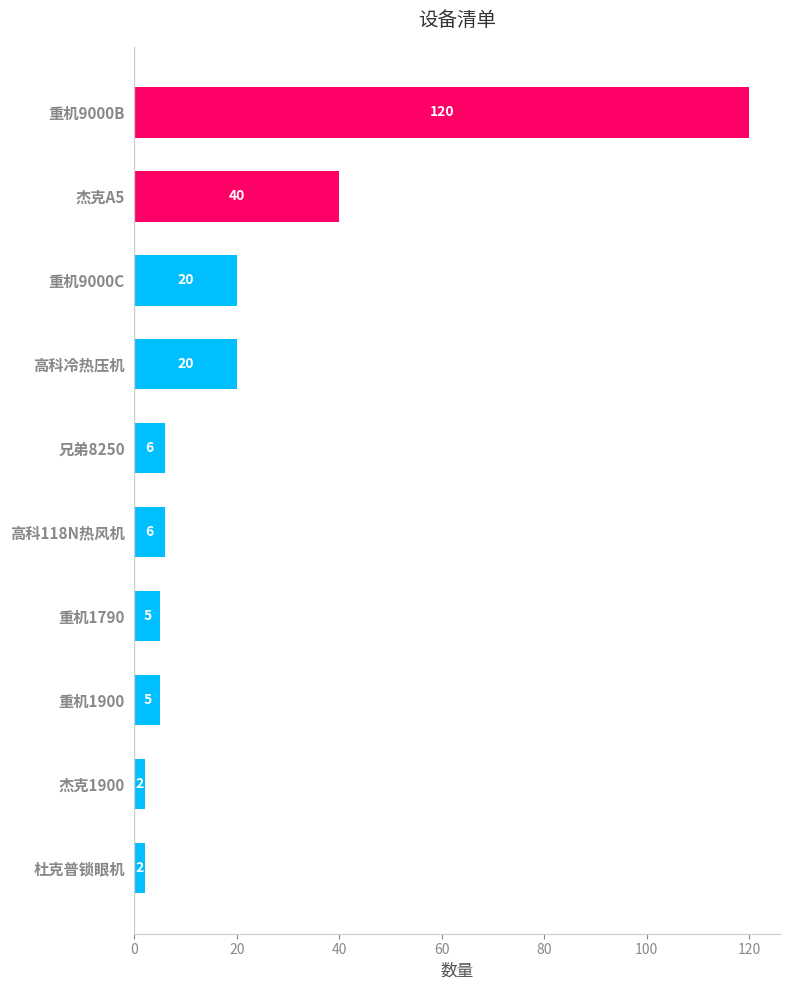

How many data points are less than 6?

4